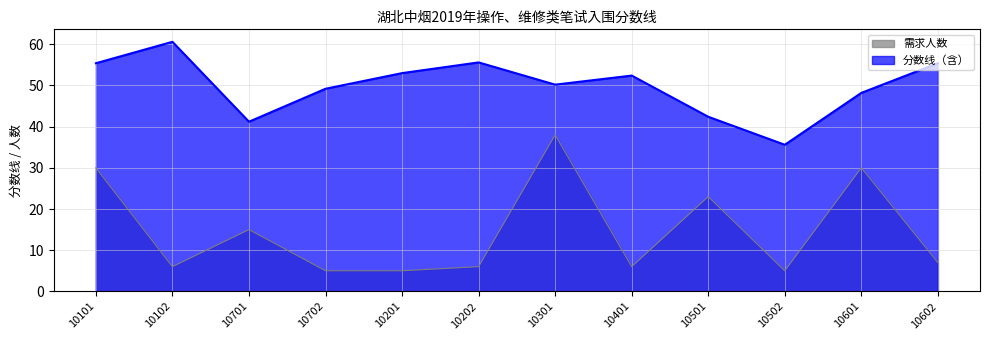

What are all the series names shown in the legend?

需求人数, 分数线（含）